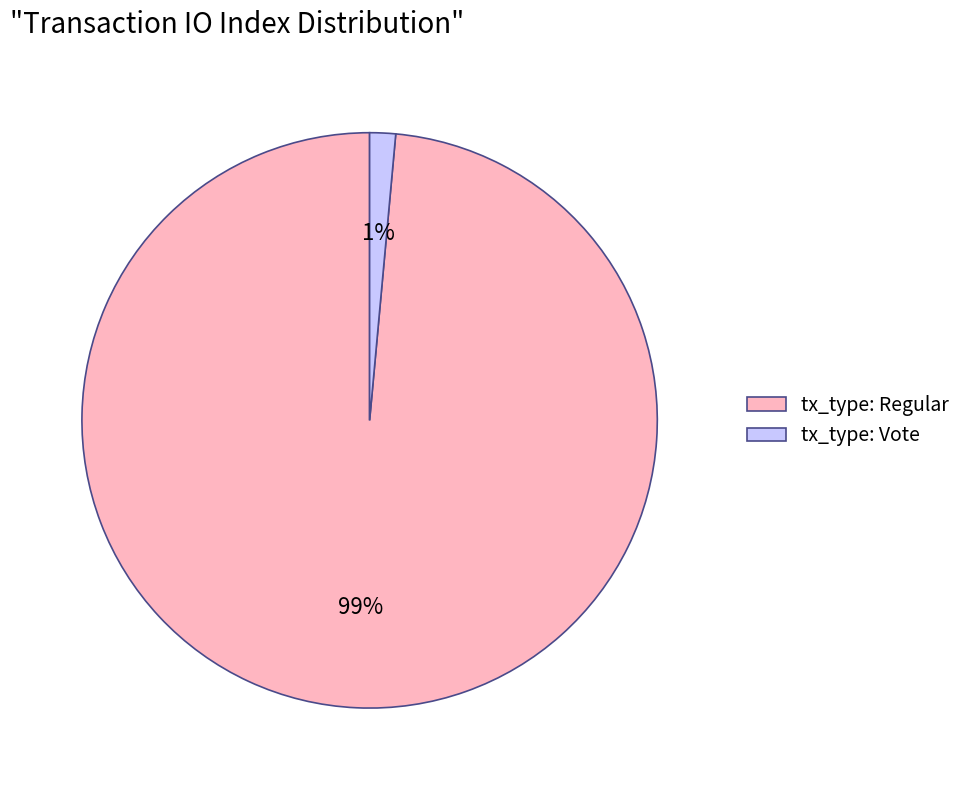

How many segments does this pie chart have?

2